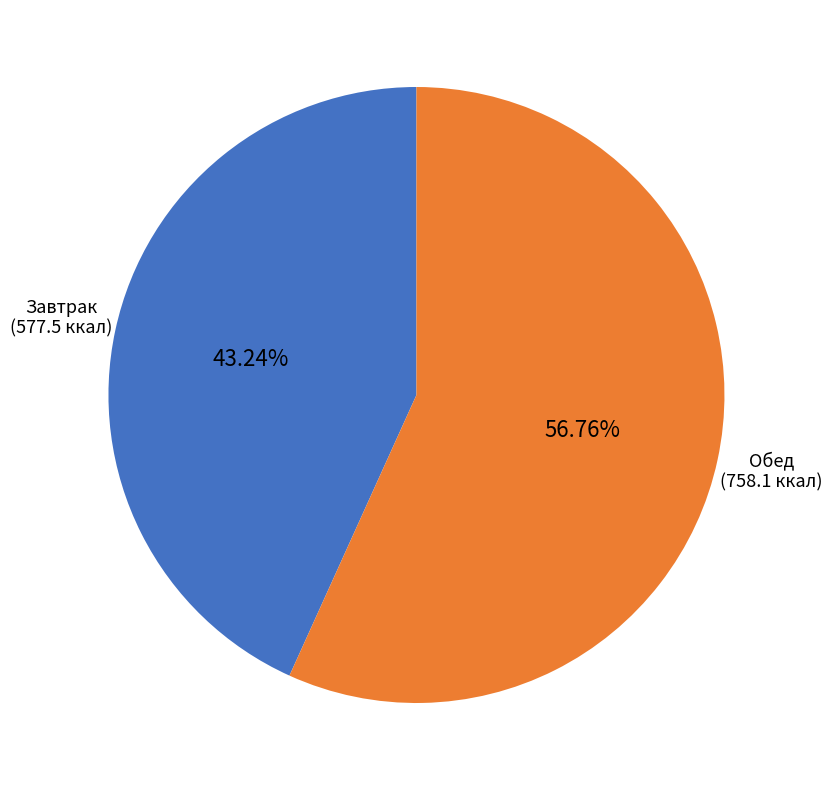

Rank the categories by value from highest to lowest.

Обед, Завтрак